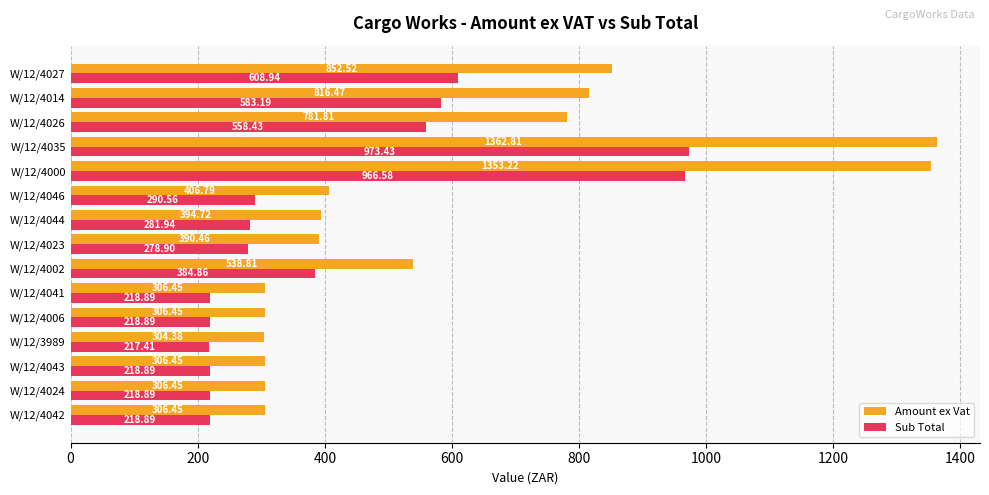

What is the difference between the highest and lowest values at W/12/4014?

233.3